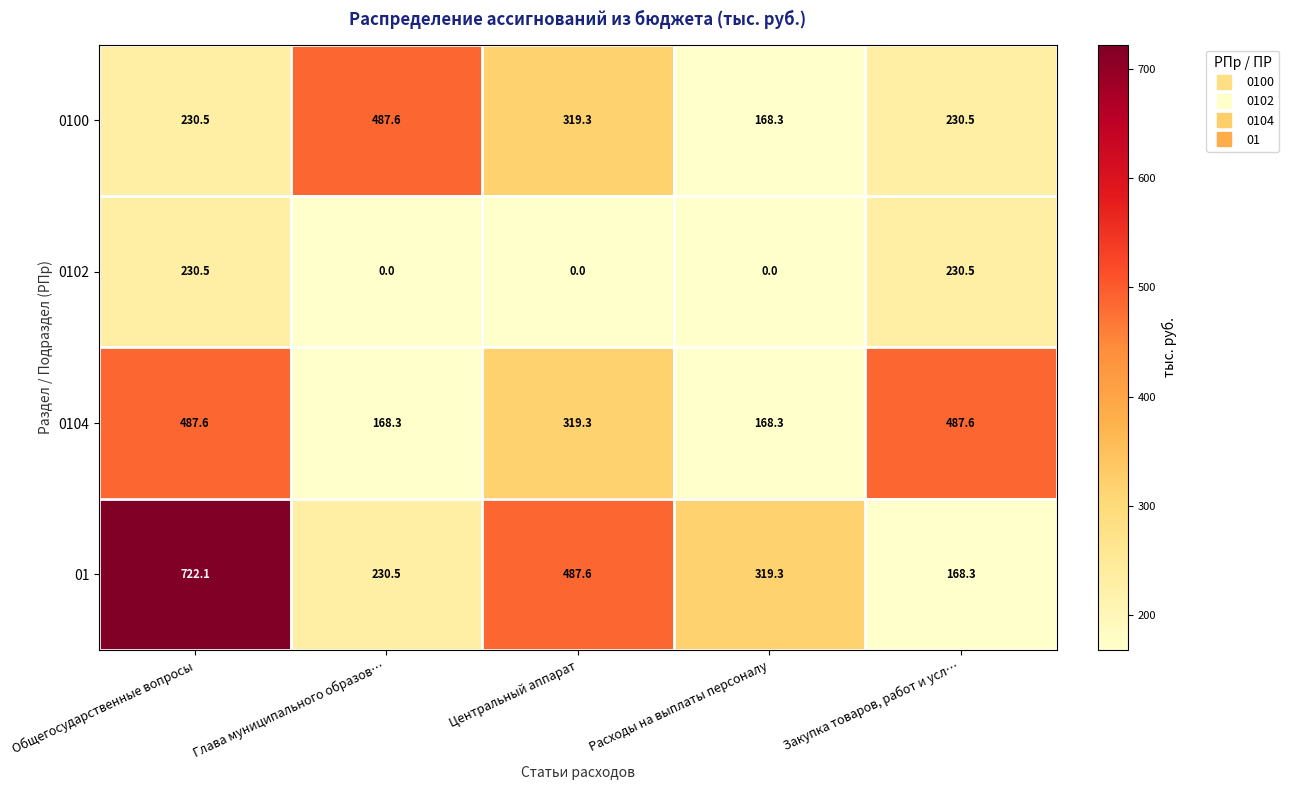

How many positive values does the 0102 series have?

2